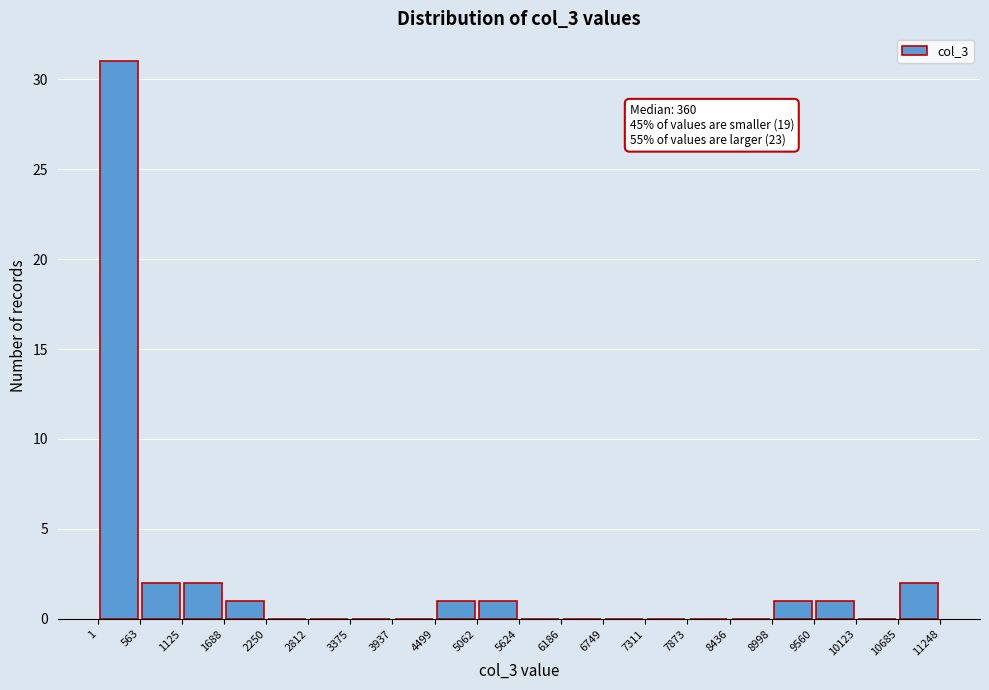

Over which range of the x-axis is the bar tallest?

1 to 563